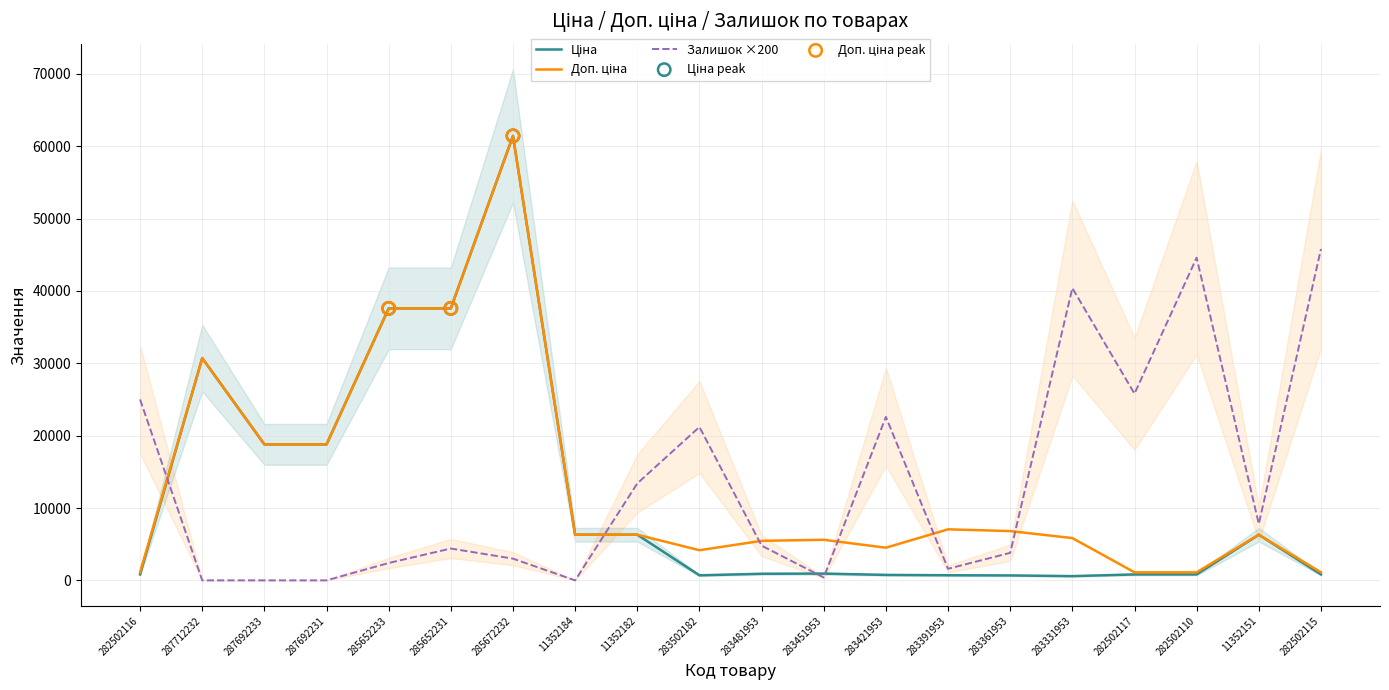

At which category is the sum across all series the highest?

285672232